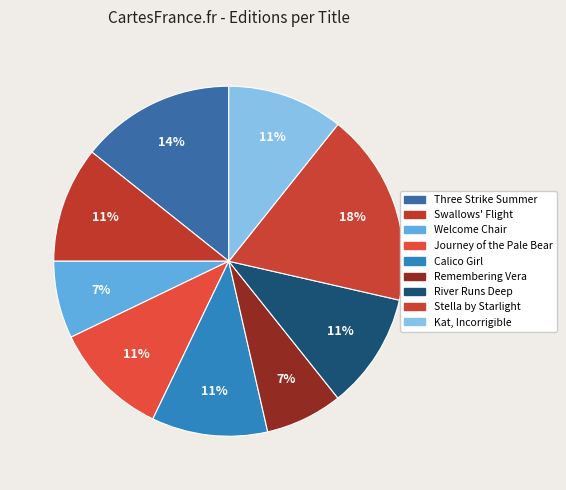

How much of the chart is everything except Swallows' Flight?

89.3%